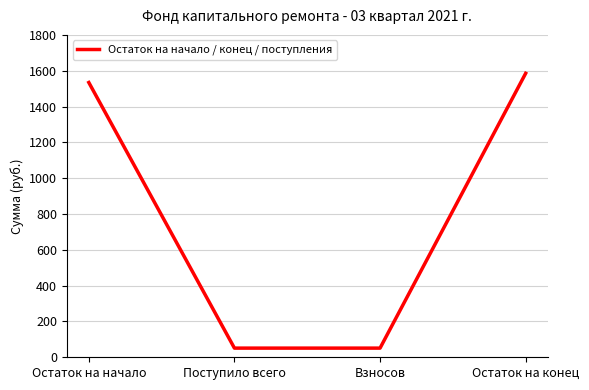

Does the chart display data point markers on the line(s)?

No